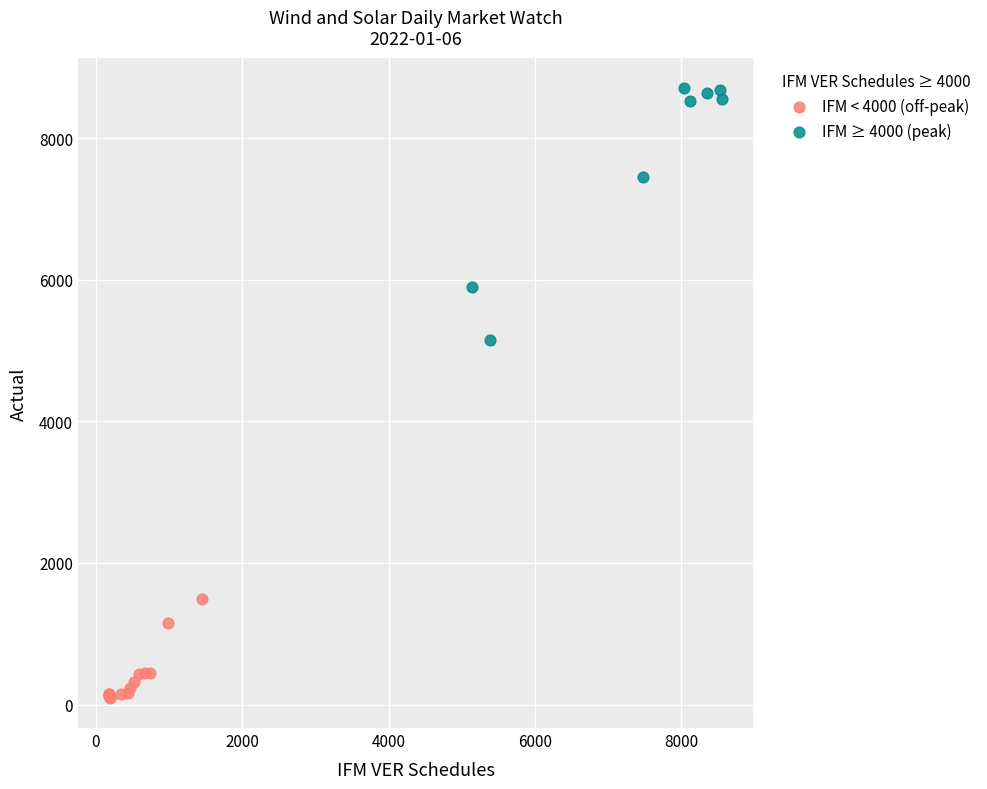

What are all the series names shown in the legend?

IFM < 4000 (off-peak), IFM ≥ 4000 (peak)